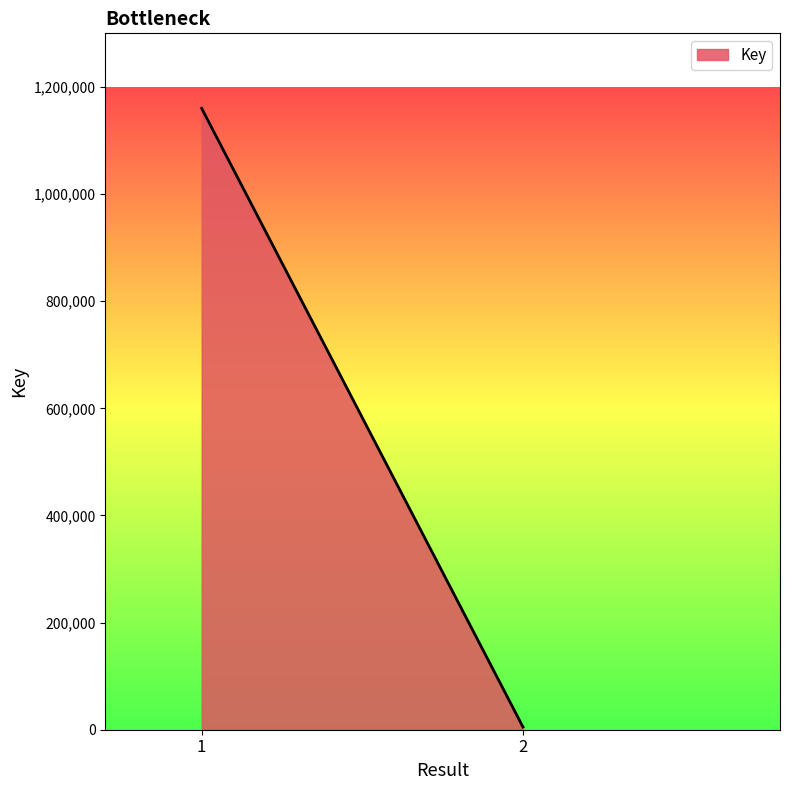

What is the difference between the maximum and minimum values?

1154835